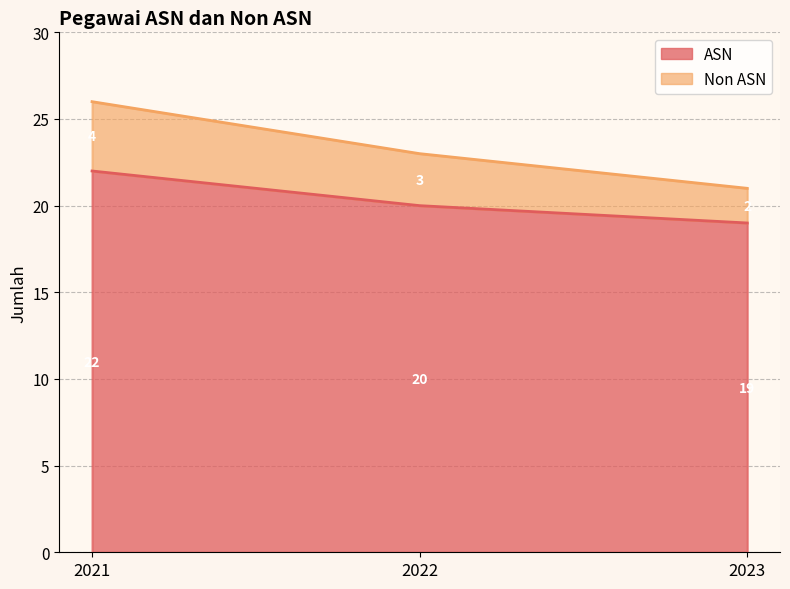

Rank the categories by ASN value from lowest to highest.

2023, 2022, 2021